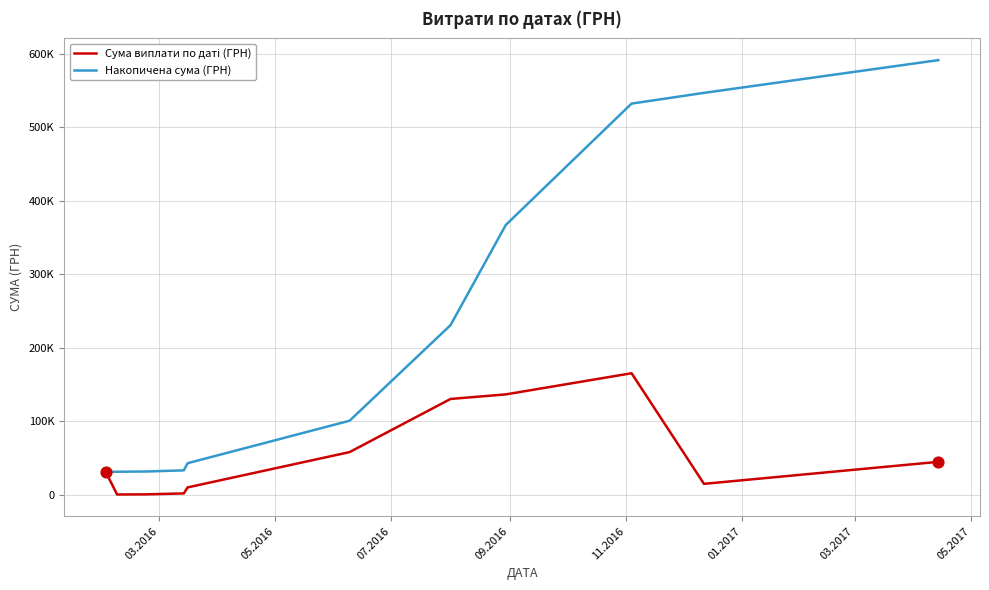

Does the chart have visible grid lines?

Yes